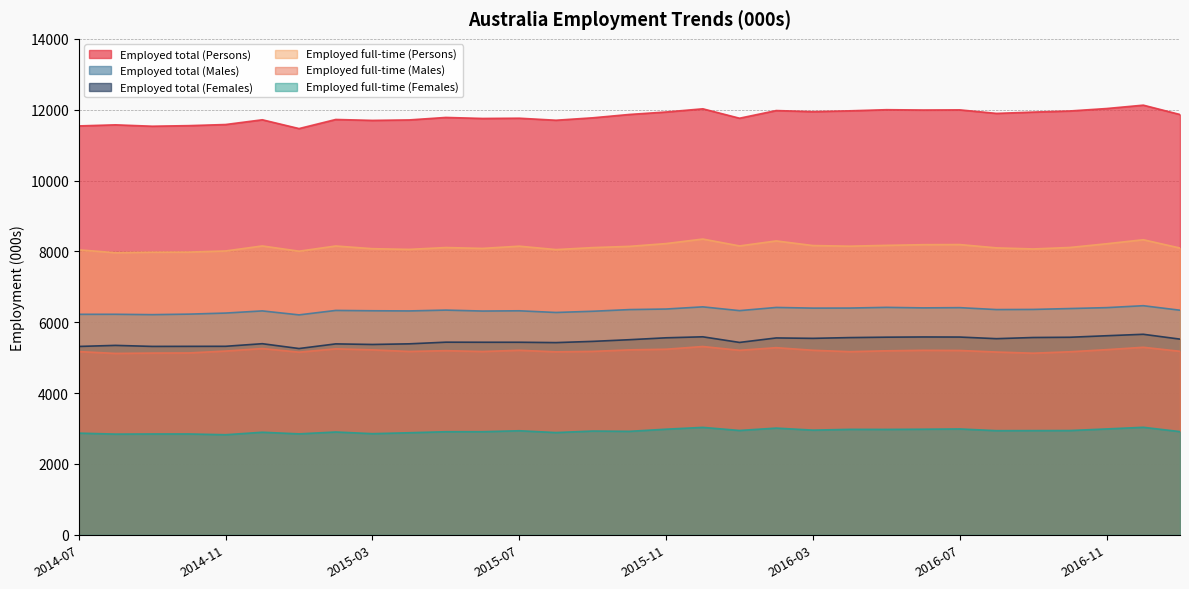

Where is Employed total (Persons) nearest to the value 11797?

2015-05